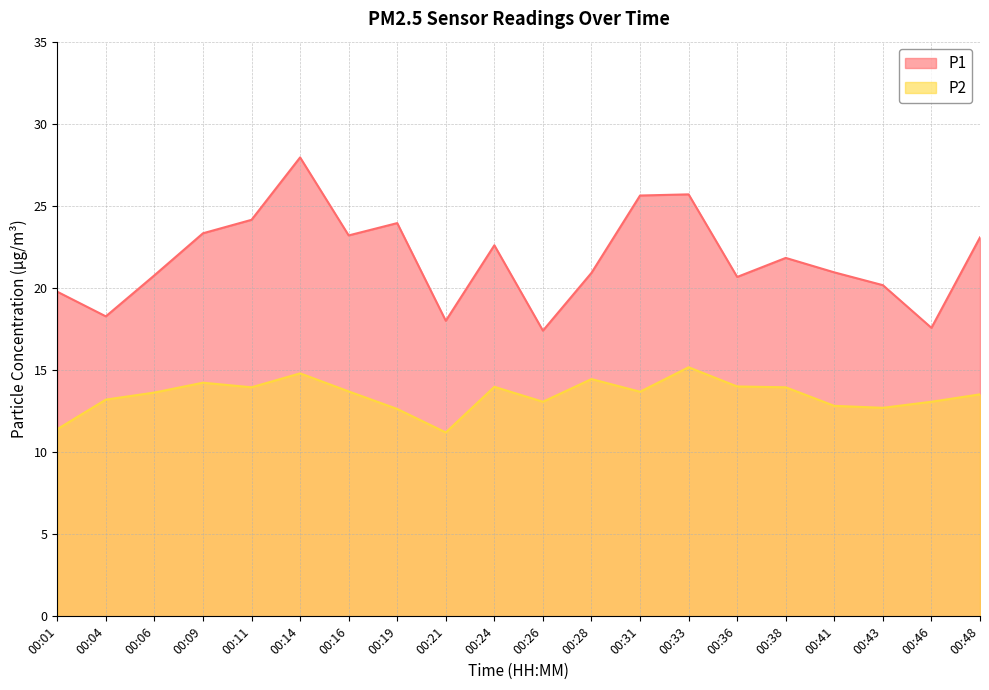

True or false: P1 has more than 0 points higher than both neighbors.

True